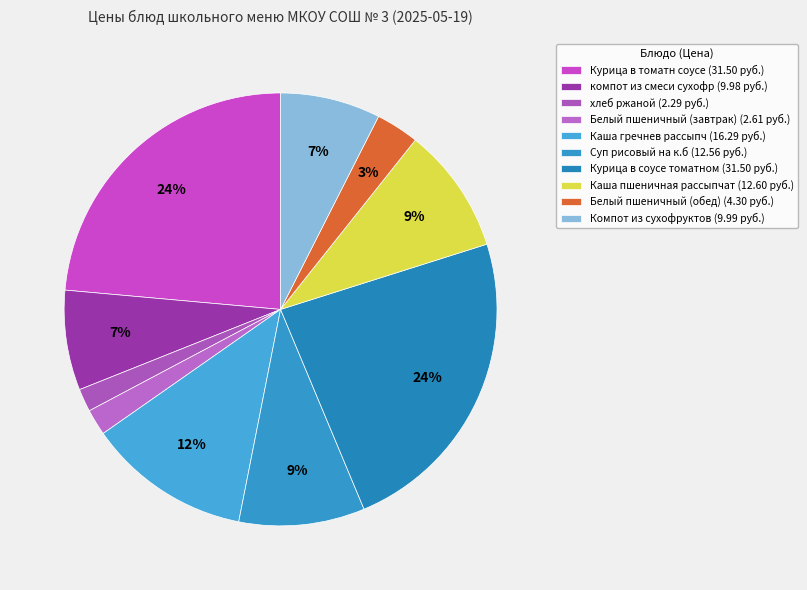

Does any single category account for the majority?

No